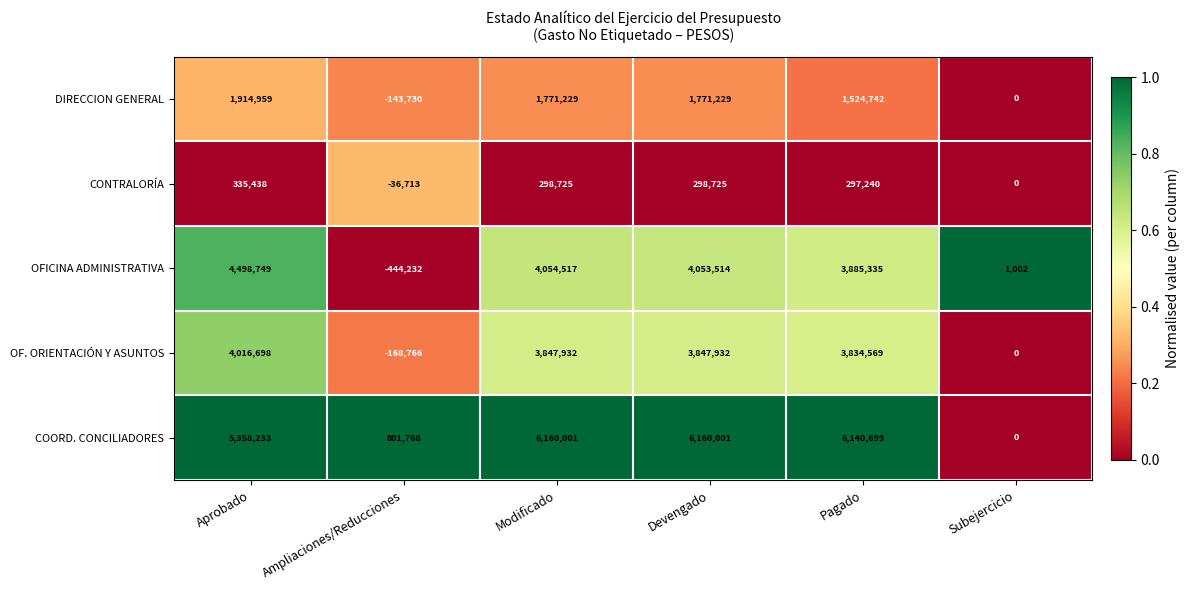

Where is OF. ORIENTACIÓN Y ASUNTOS nearest to the value 1923966?

Pagado